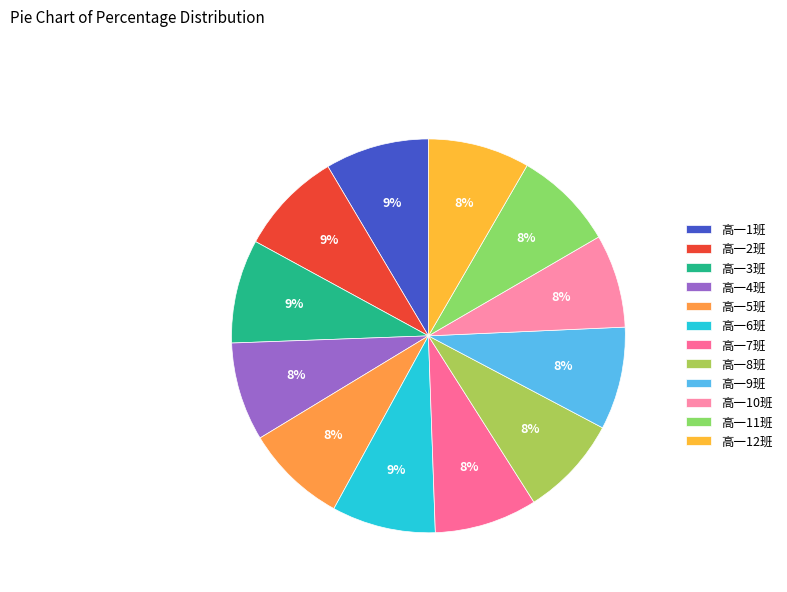

Do 高一10班 and 高一4班 together represent more than half of the pie?

No